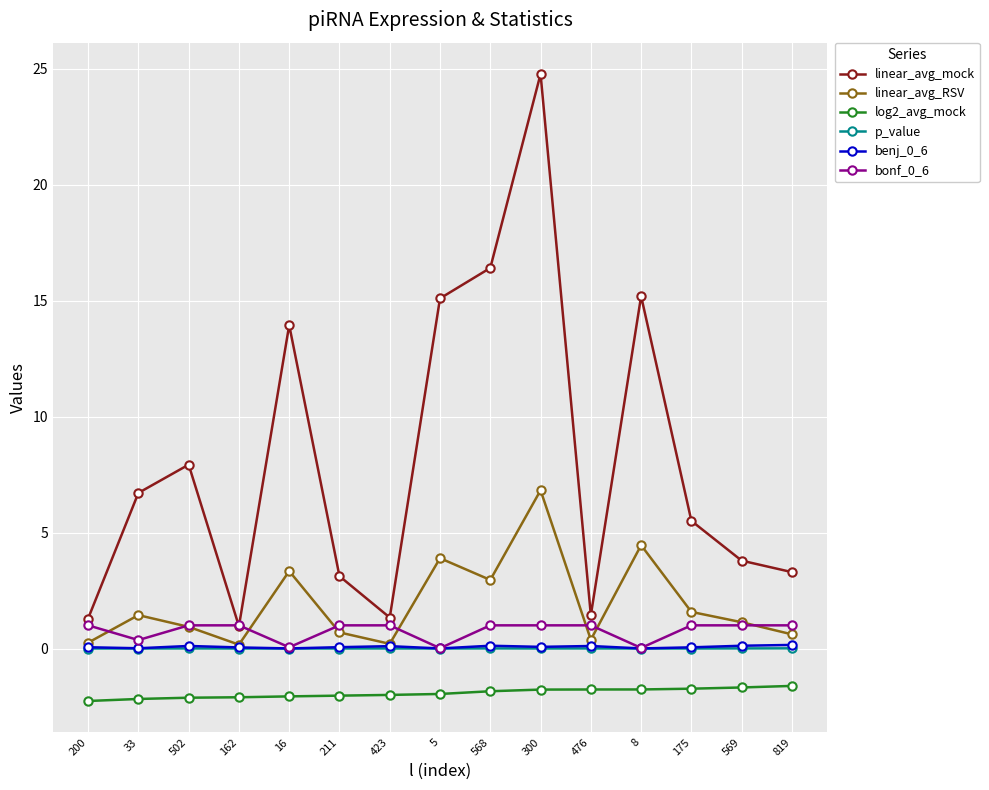

True or false: benj_0_6 and p_value cross at least once.

False